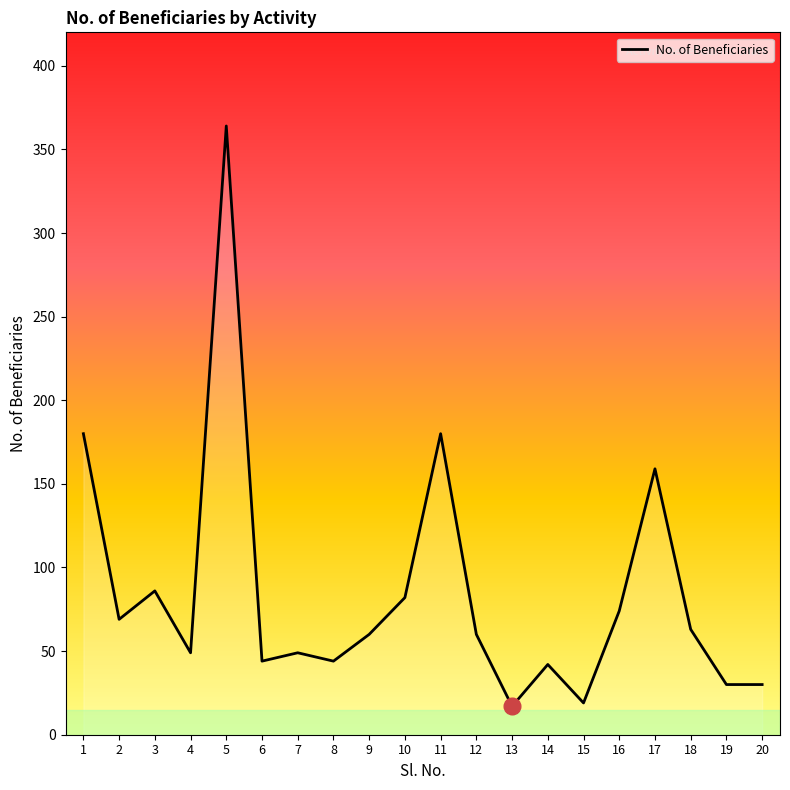

How many lines are shown in the chart?

1